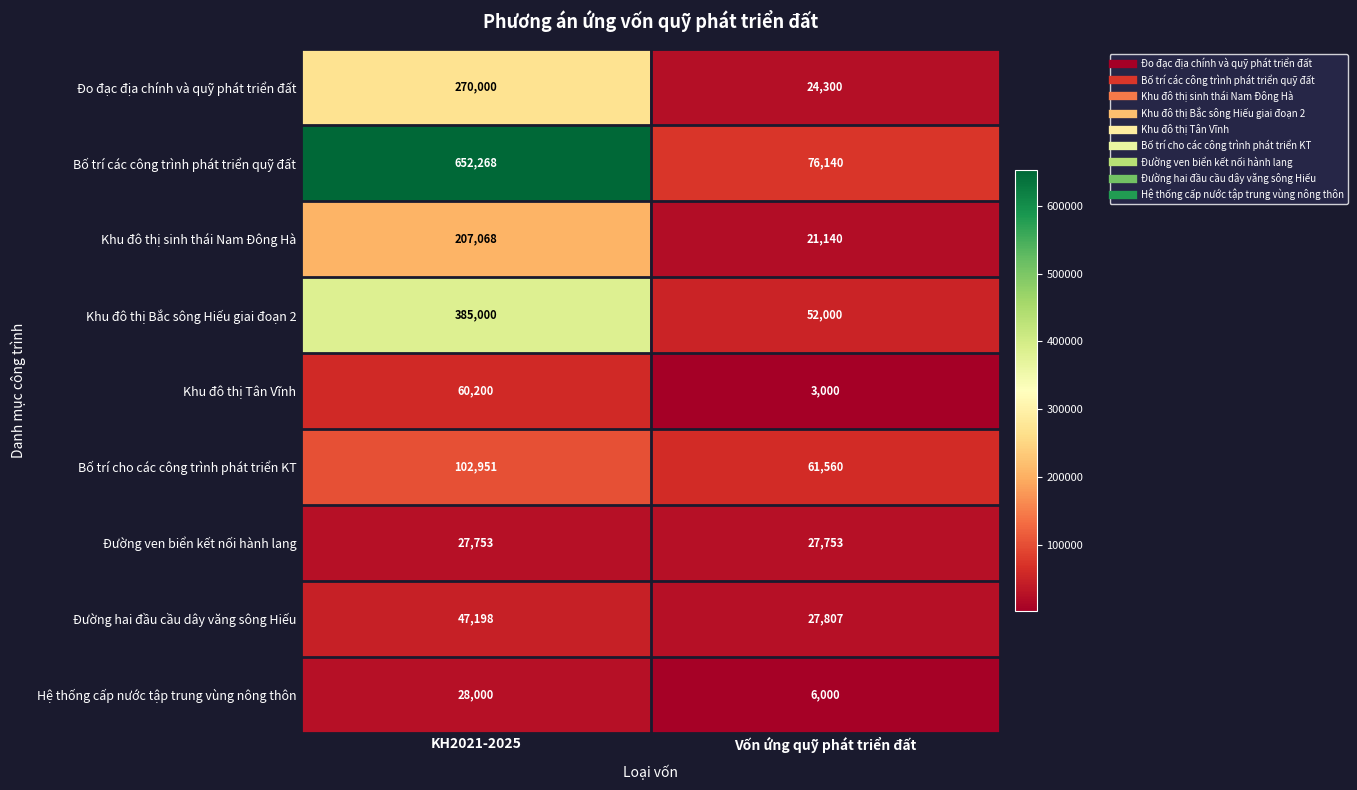

The value of Đường hai đầu cầu dây văng sông Hiếu at KH2021-2025 is 47198. True or false?

True